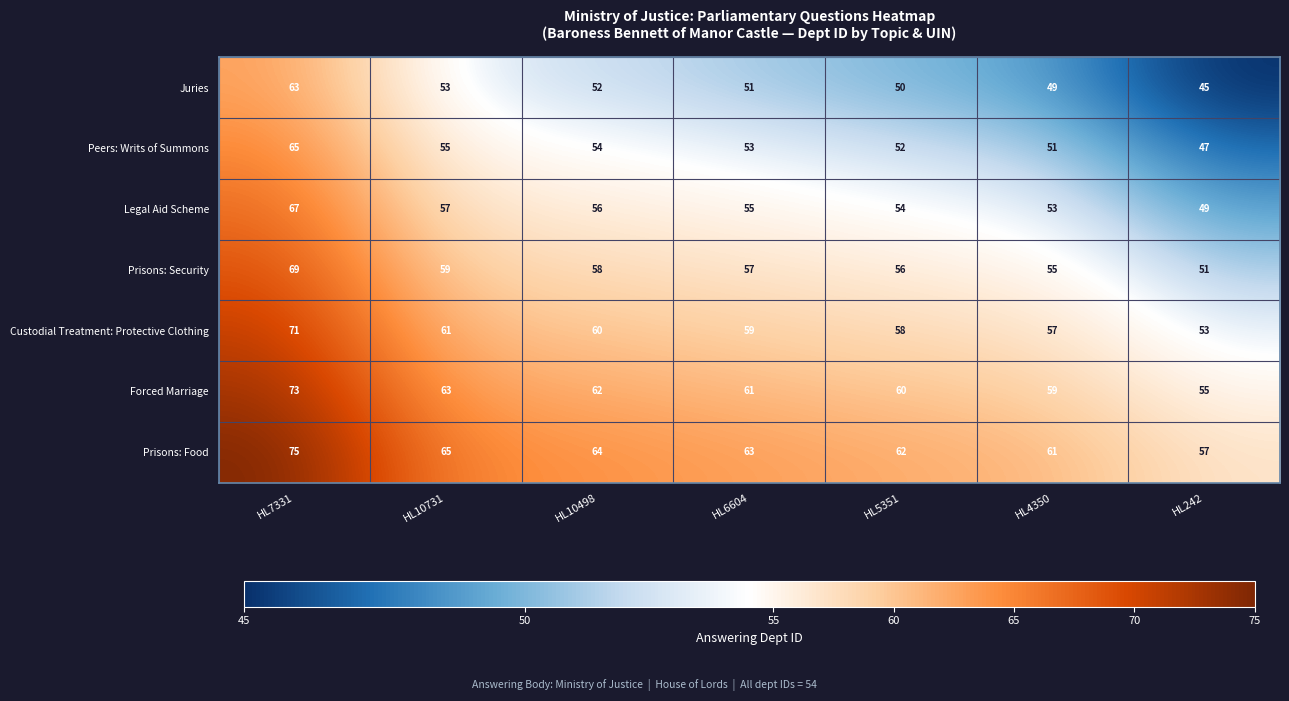

True or false: Juries has a value of 53 at HL10731.

True